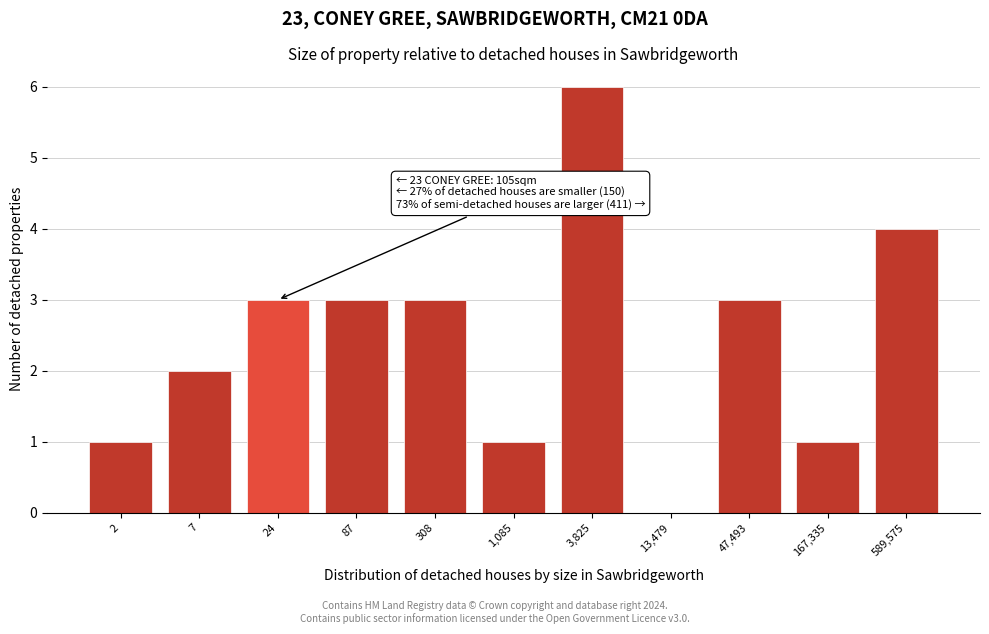

Reading right to left, extract all data points from this chart.

589,575=4	167,335=1	47,493=3	13,479=0	3,825=6	1,085=1	308=3	87=3	24=3	7=2	2=1